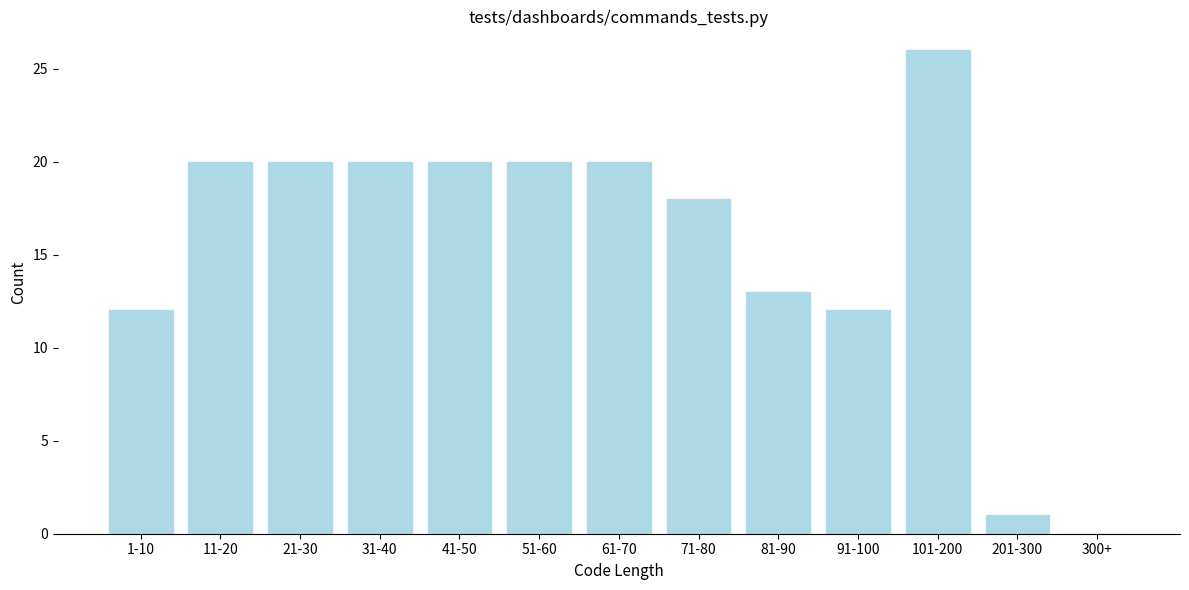

Reading left to right, transcribe all the data shown in this chart.

1-10=12	11-20=20	21-30=20	31-40=20	41-50=20	51-60=20	61-70=20	71-80=18	81-90=13	91-100=12	101-200=26	201-300=1	300+=0